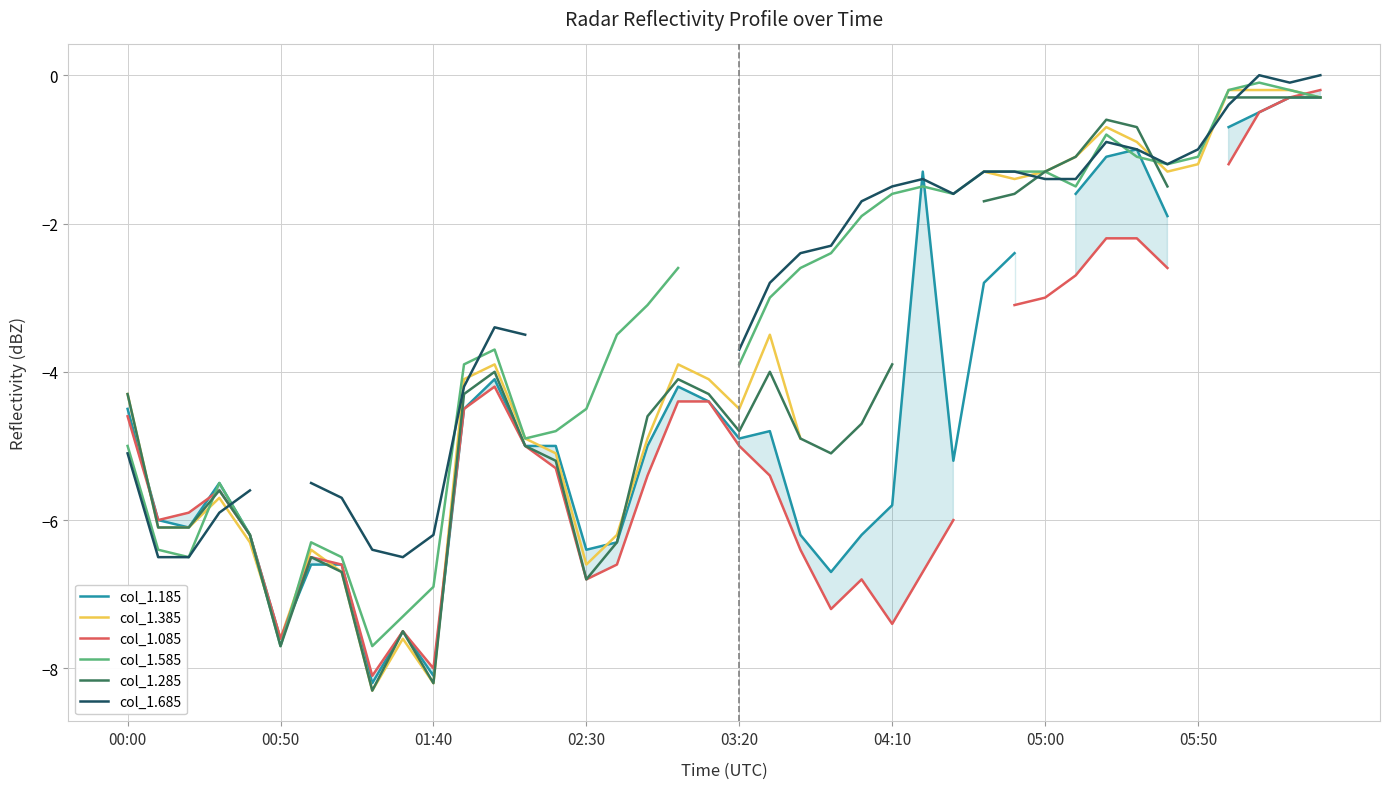

Does the chart display data point markers on the line(s)?

No